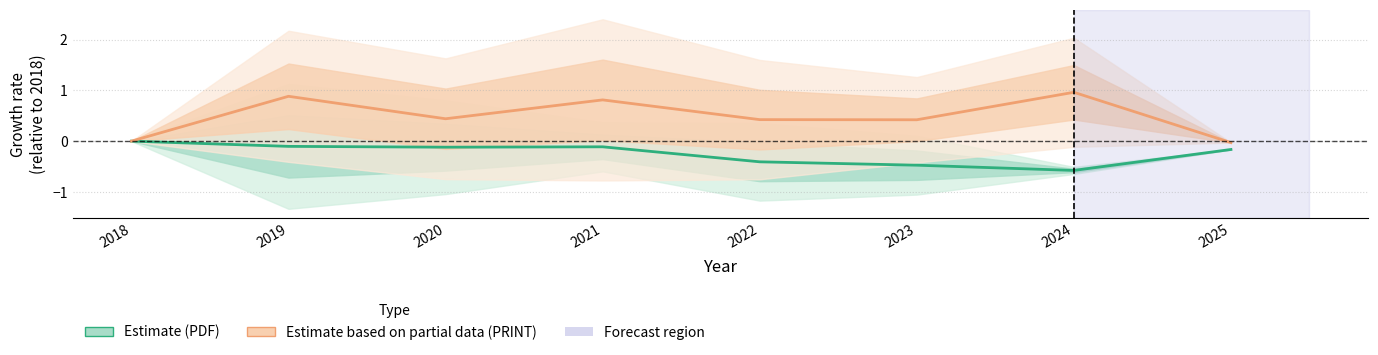

What are all the series names shown in the legend?

Estimate (PDF), Estimate based on partial data (PRINT)